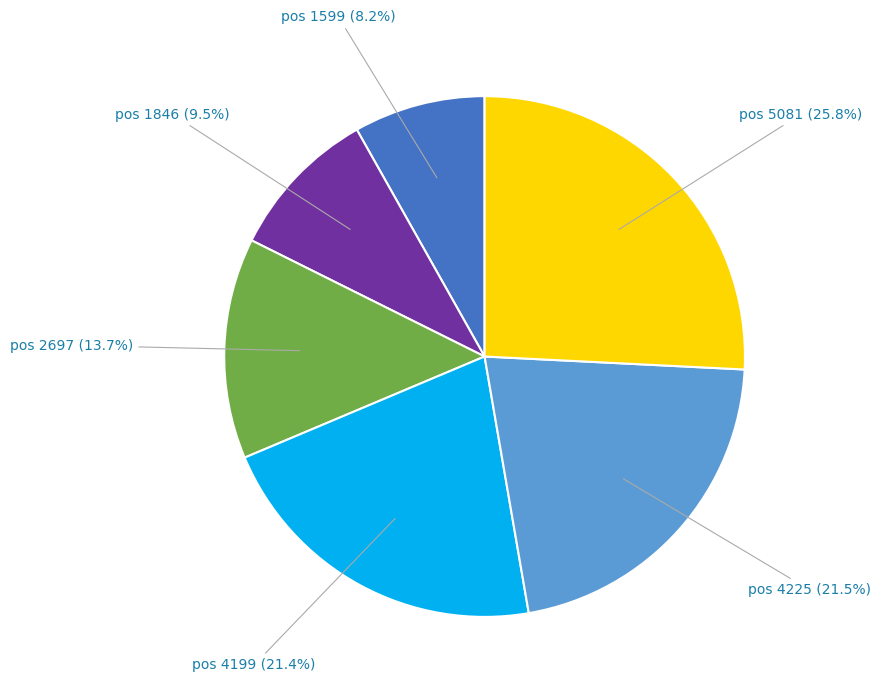

To the nearest percent, what is the average slice percentage?

17%